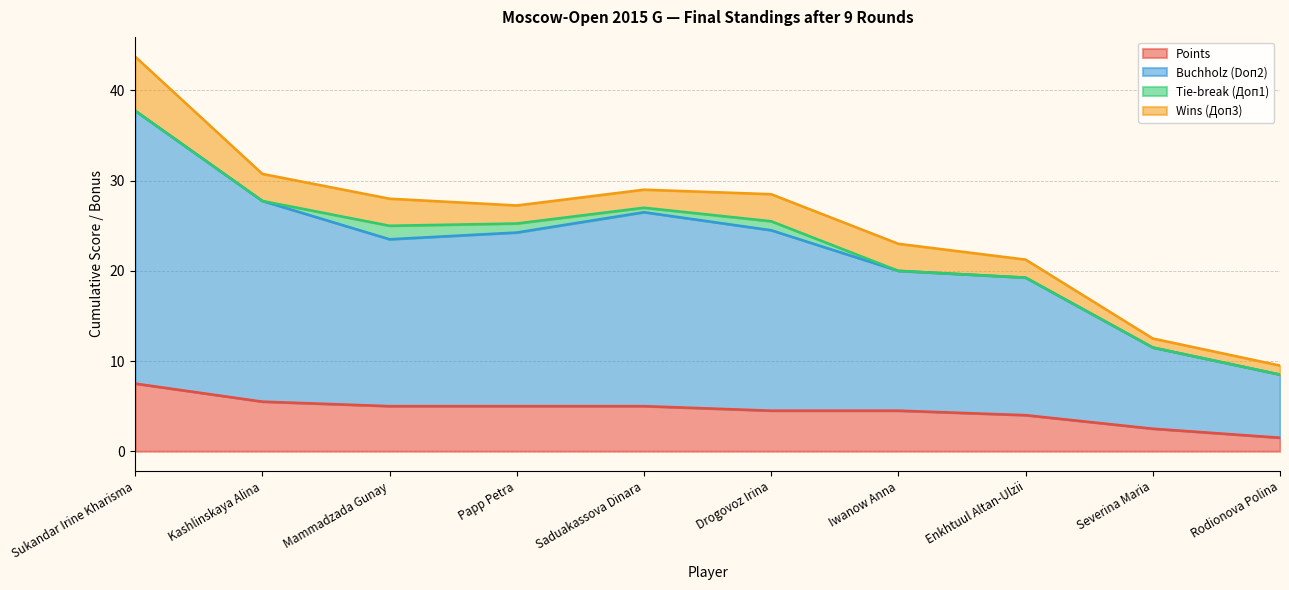

What is the value of the Buchholz (Doп2) point at the 10th from the left?

8.5